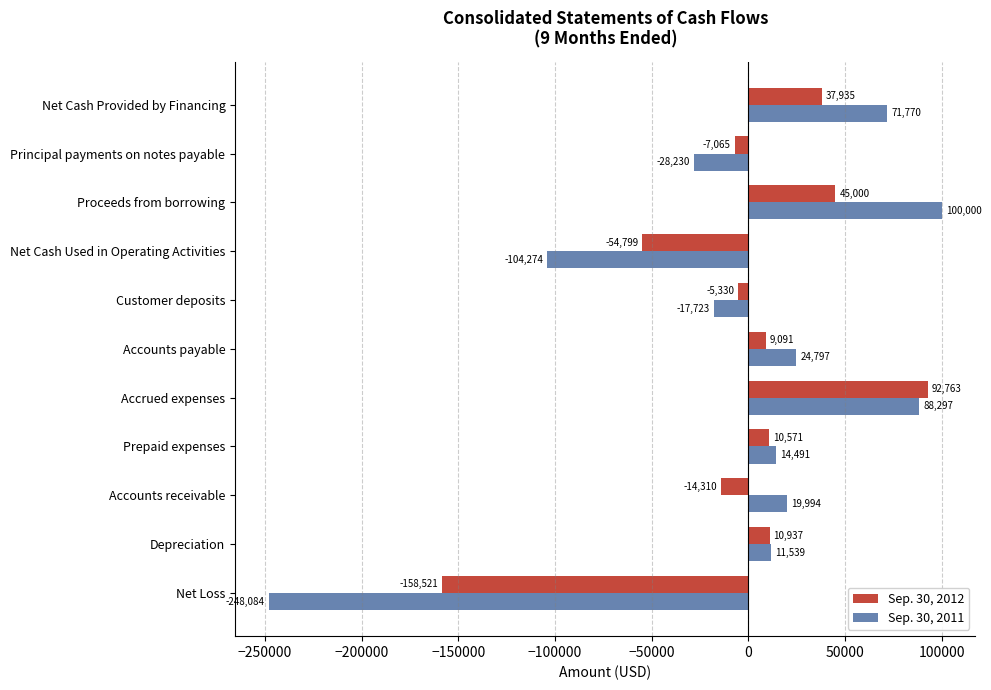

What is the average value of the Sep. 30, 2012 series?

-3066